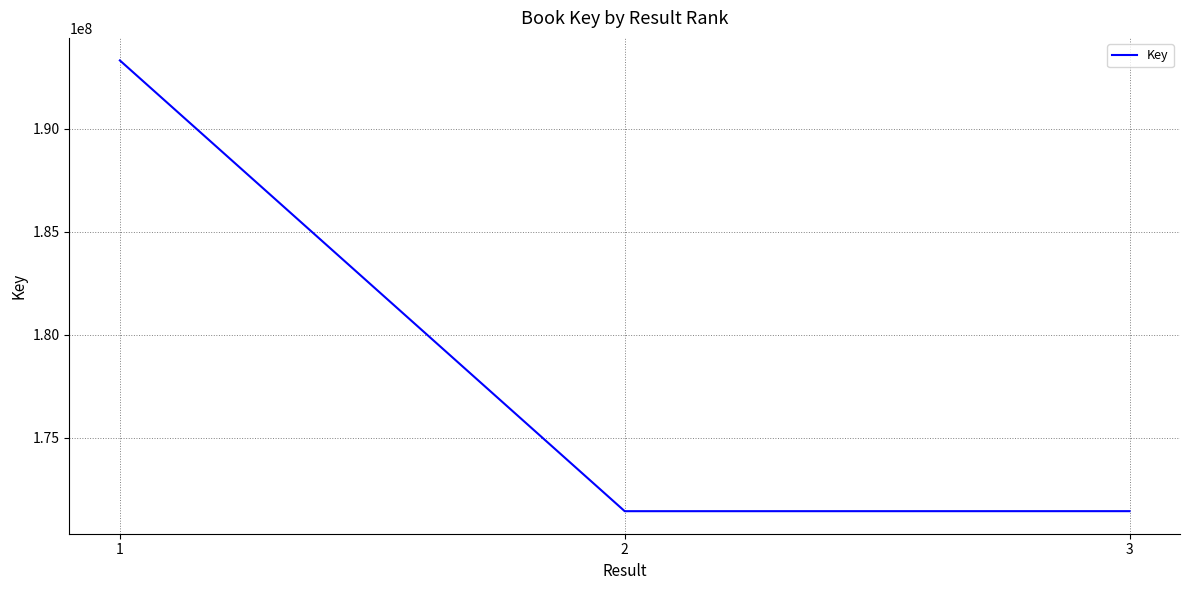

What is the change in value from 1 to 3?

-21907646